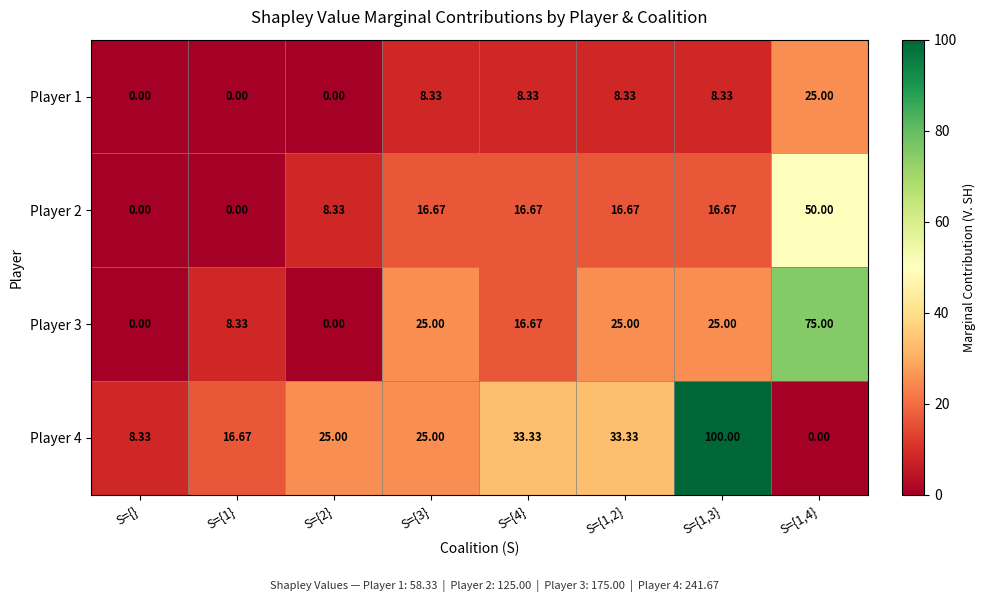

Is the value of Player 2 at S={1,3} greater than the value of Player 1 at S={}?

Yes